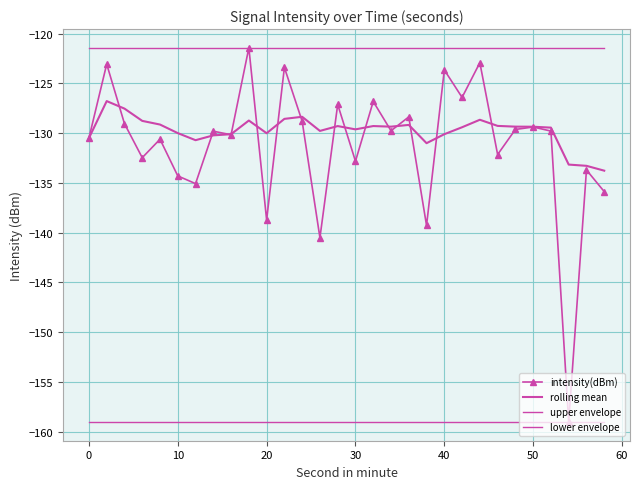

Count the number of data series in this chart.

4